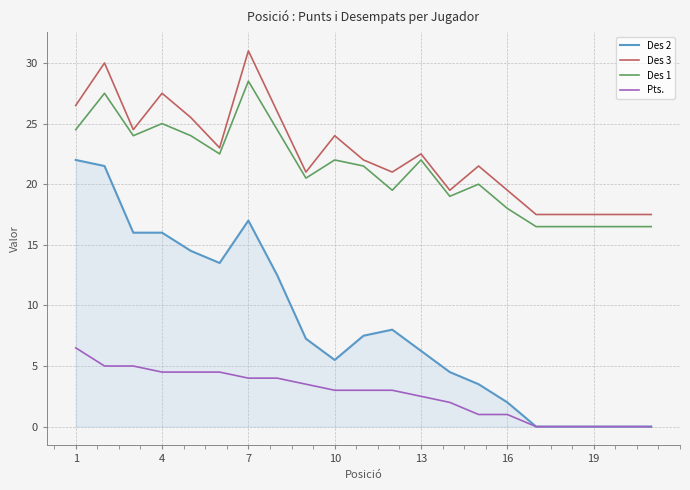

True or false: Des 3 and Pts. cross at least once.

False